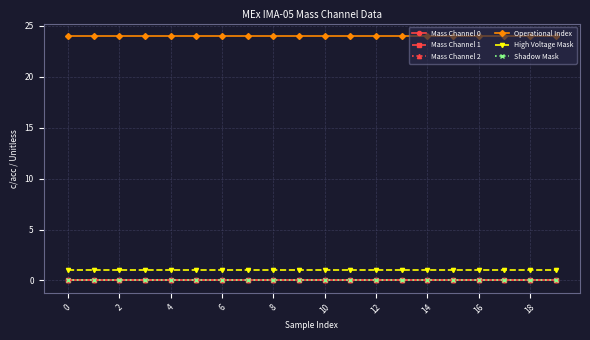

True or false: Shadow Mask and Mass Channel 1 intersect in this chart.

False